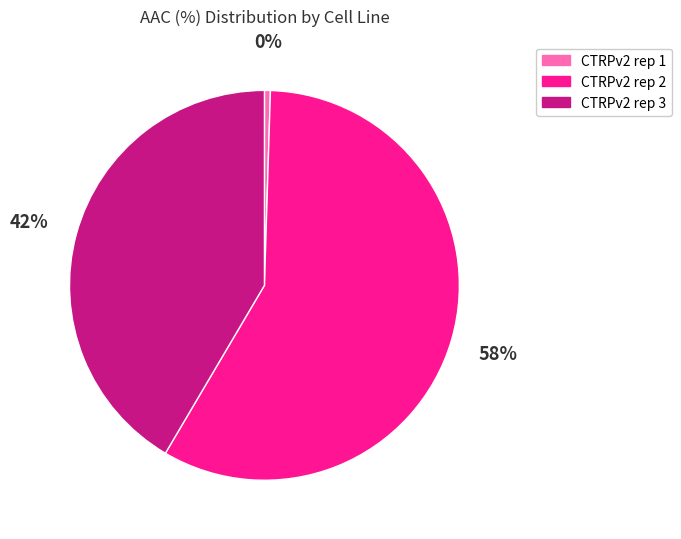

To the nearest percent, what is the combined percentage of CTRPv2 rep 2 and CTRPv2 rep 3?

100%